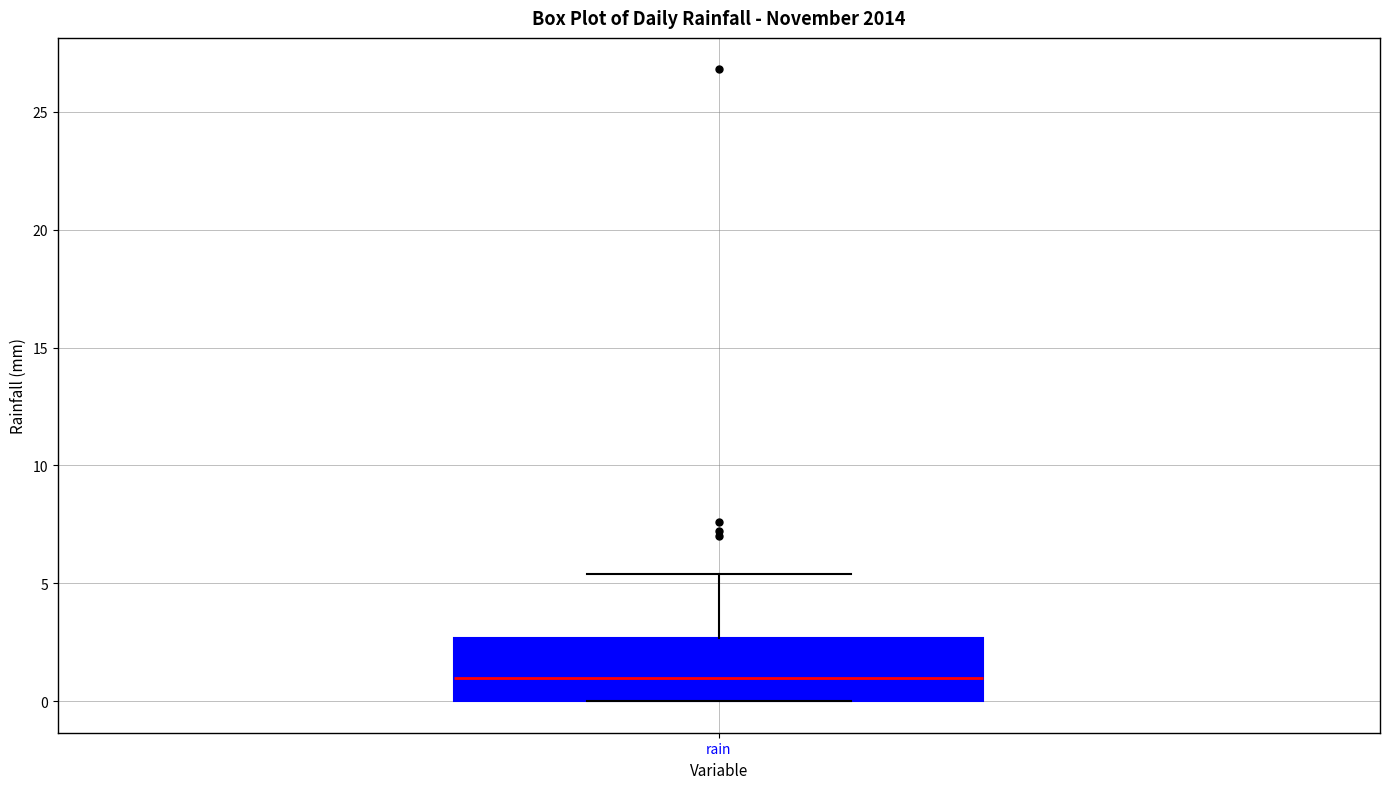

Read this box plot against the y-axis: the position of the median line, the range covered by the box, and the ends of both whiskers. The values are not printed on the chart, so give them approximately, as read against the axis.

median 1.0, box 0.0 to 2.5, whiskers 0.0 to 5.5